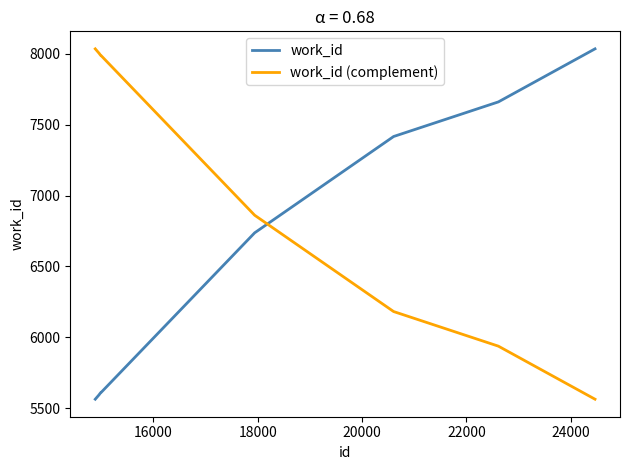

How many intersections are there between work_id (complement) and work_id?

1